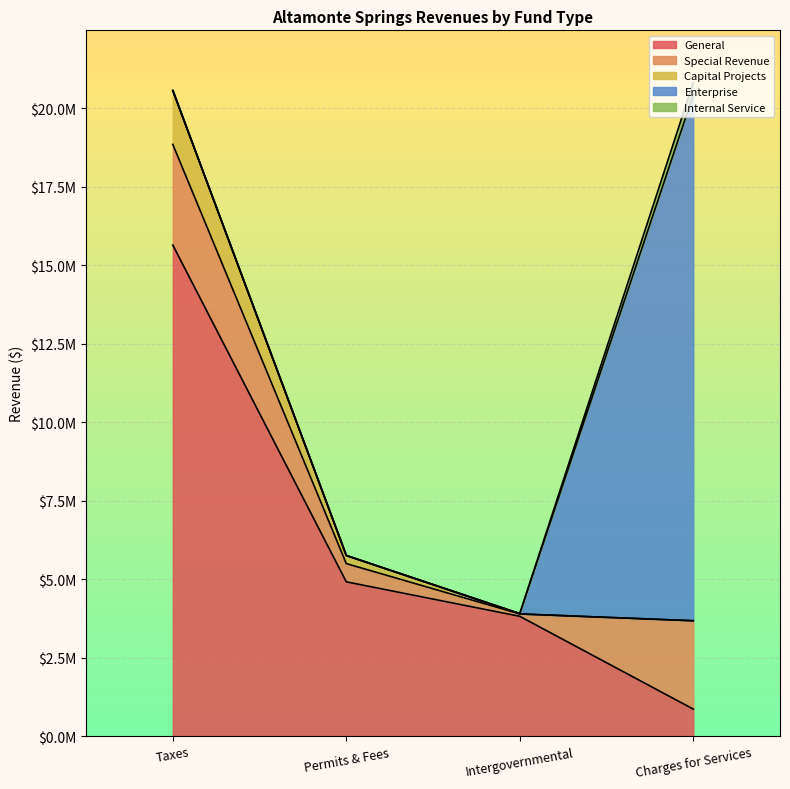

True or false: General and Capital Projects cross at least once.

False